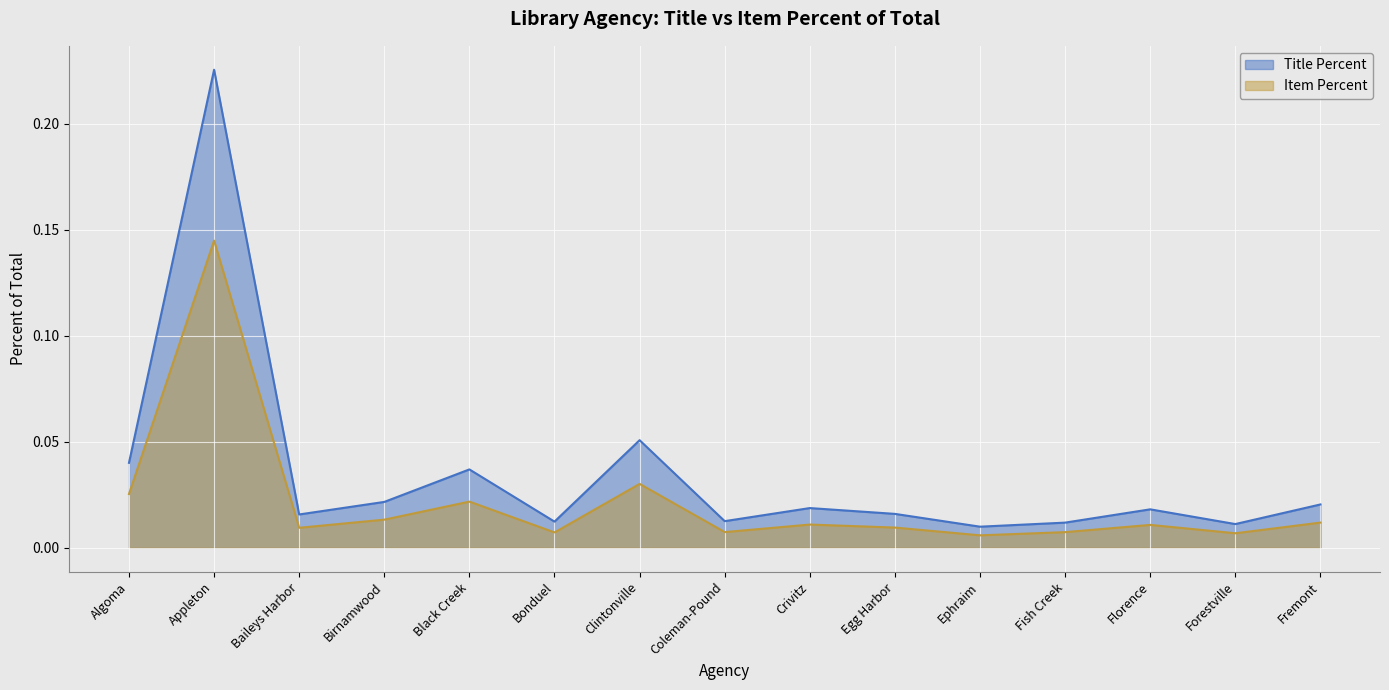

What is the difference between the maximum and minimum values in the Item Percent series?

0.1